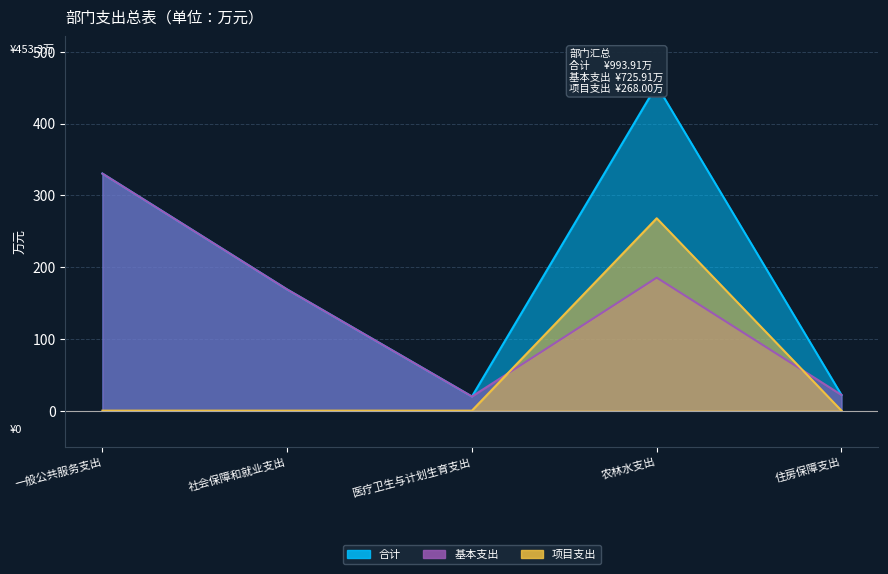

How many data points in 基本支出 are above 168?

3